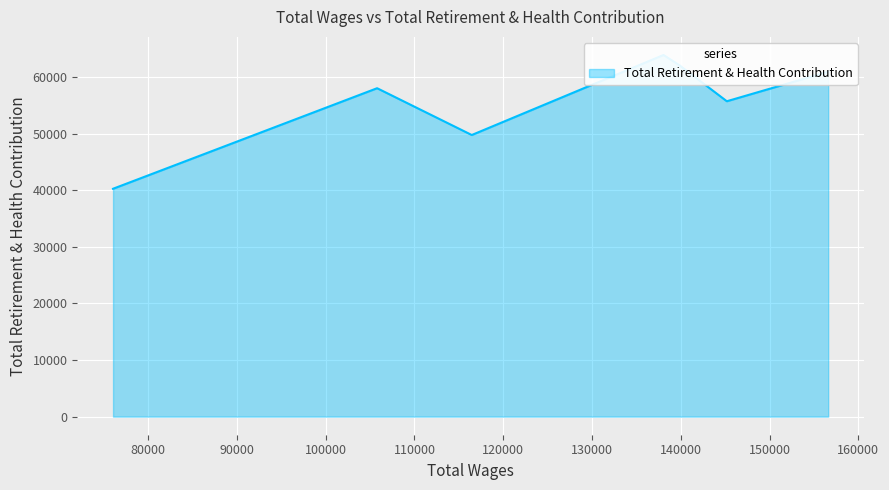

How many points are lower than both their immediate neighbors (excluding endpoints)?

2